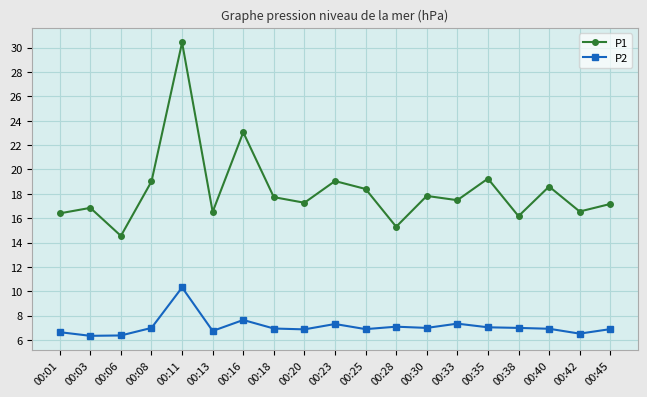

Does the chart have visible grid lines?

Yes